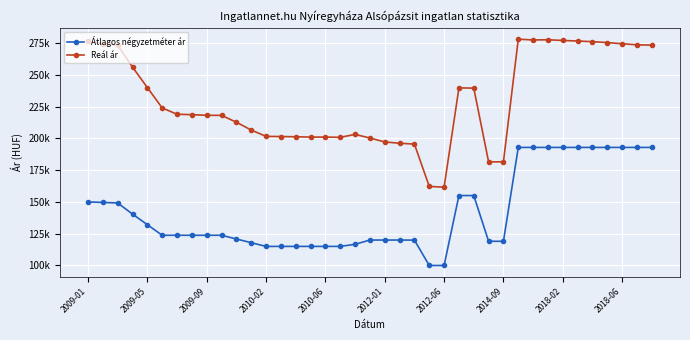

At which category is the sum across all series the highest?

29